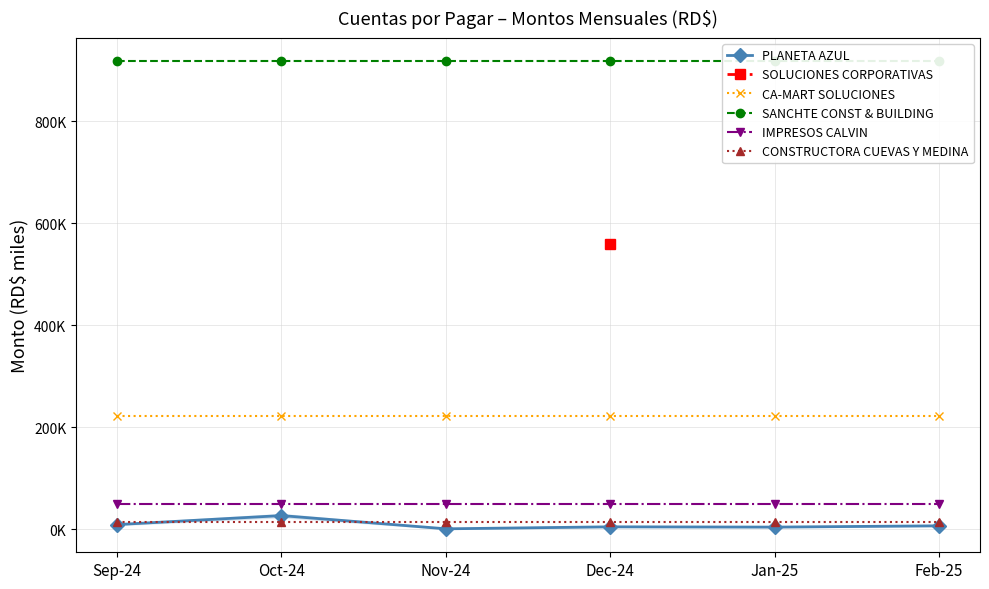

Which series has the largest total across all categories?

SANCHTE CONST & BUILDING